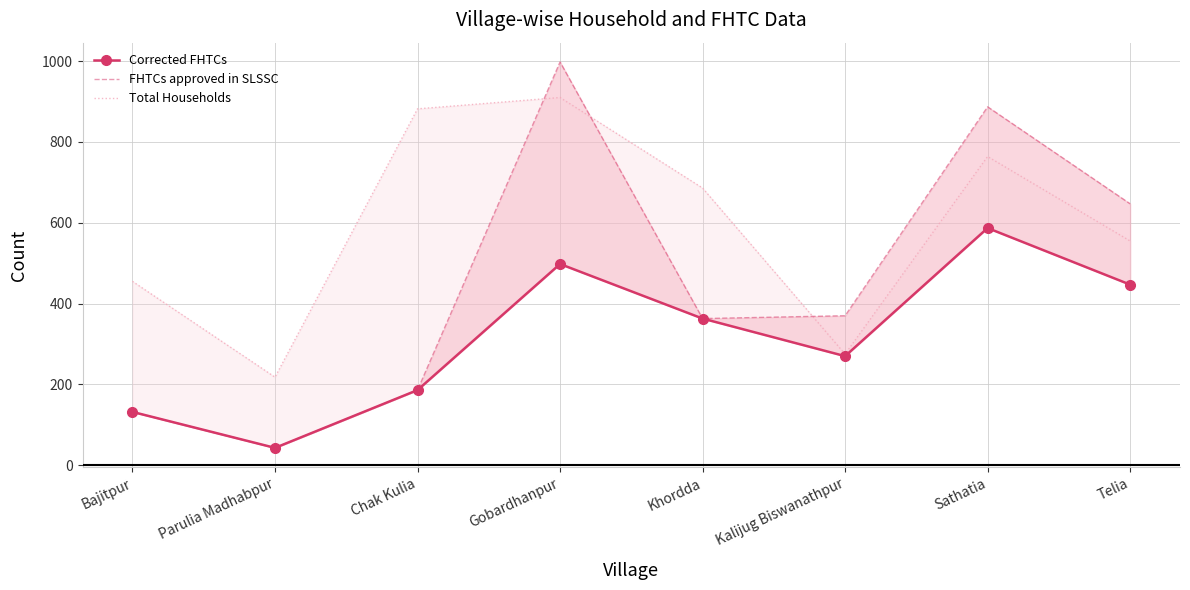

What is the maximum value shown in the chart?

998